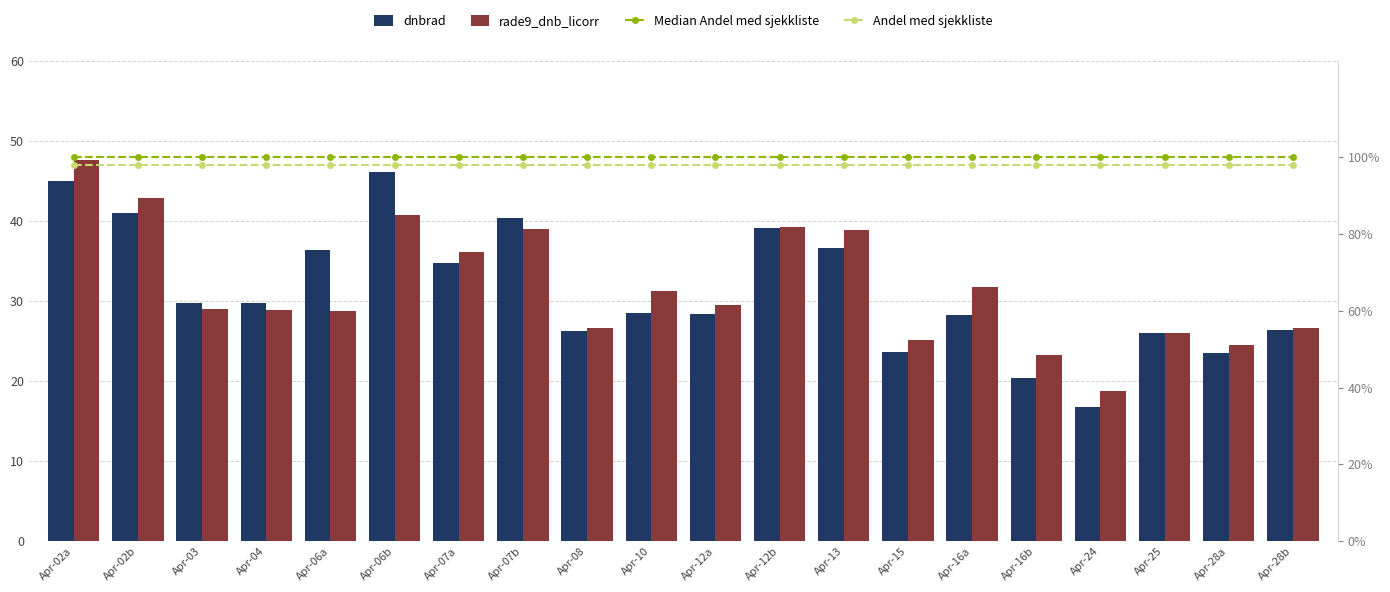

List the series in order of their peak value, lowest first.

Andel med sjekkliste, Median Andel med sjekkliste, dnbrad, rade9_dnb_licorr